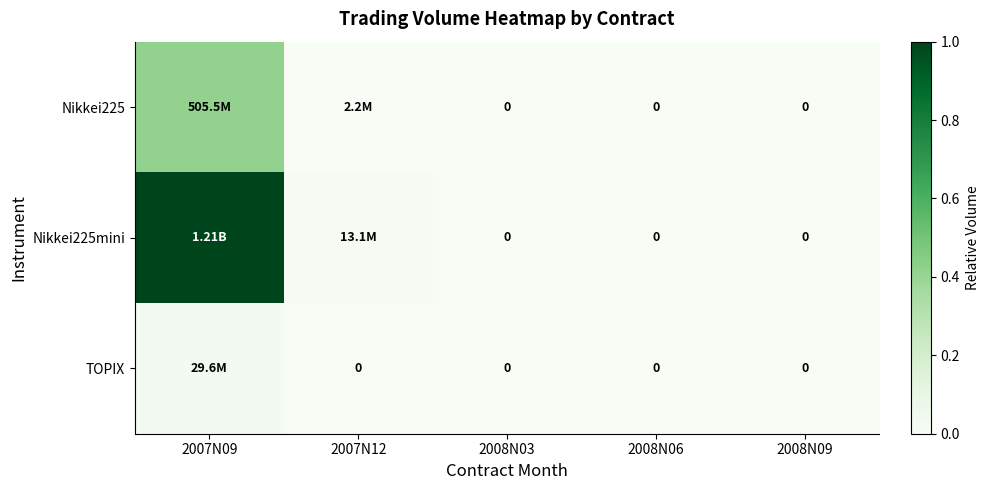

Which series has the largest total across all categories?

Nikkei225mini